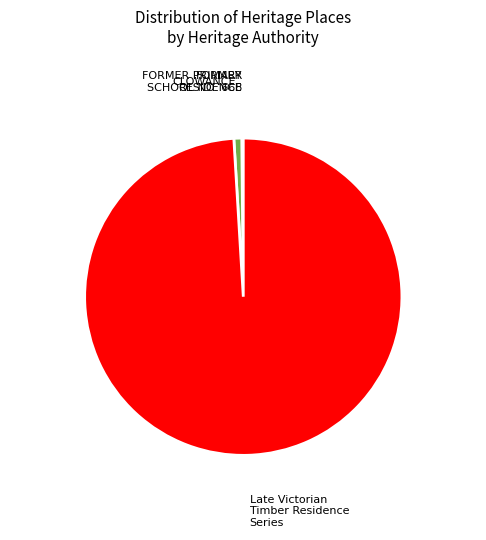

Is there a majority slice in this chart?

Yes